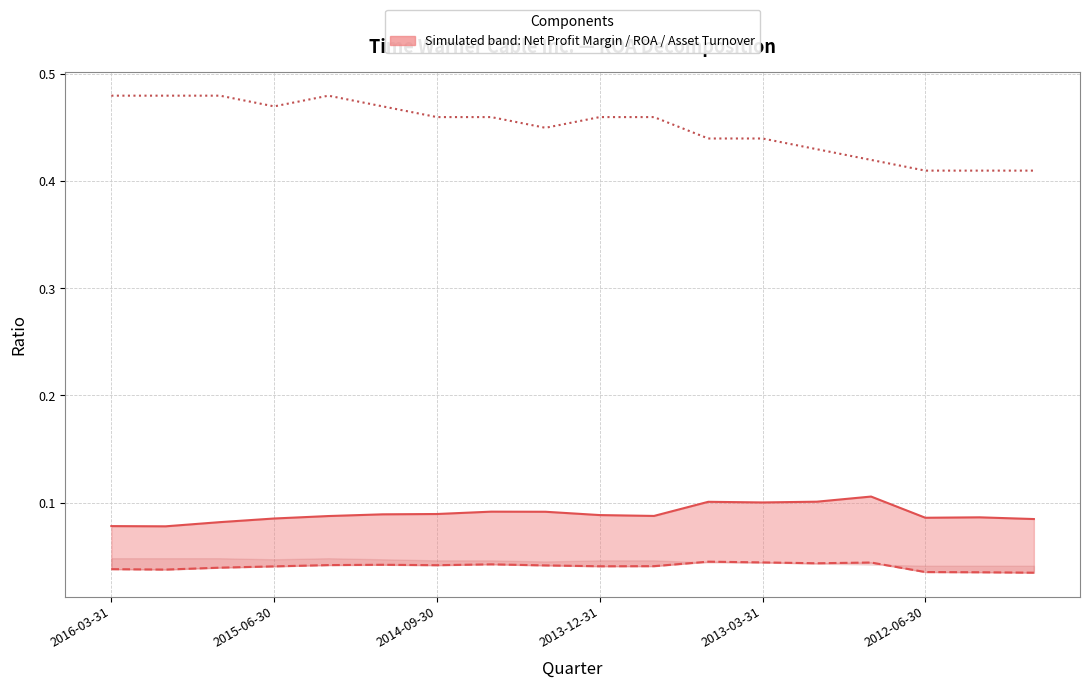

True or false: Net Profit Margin Ratio has a value of 0.1 at 17.

True